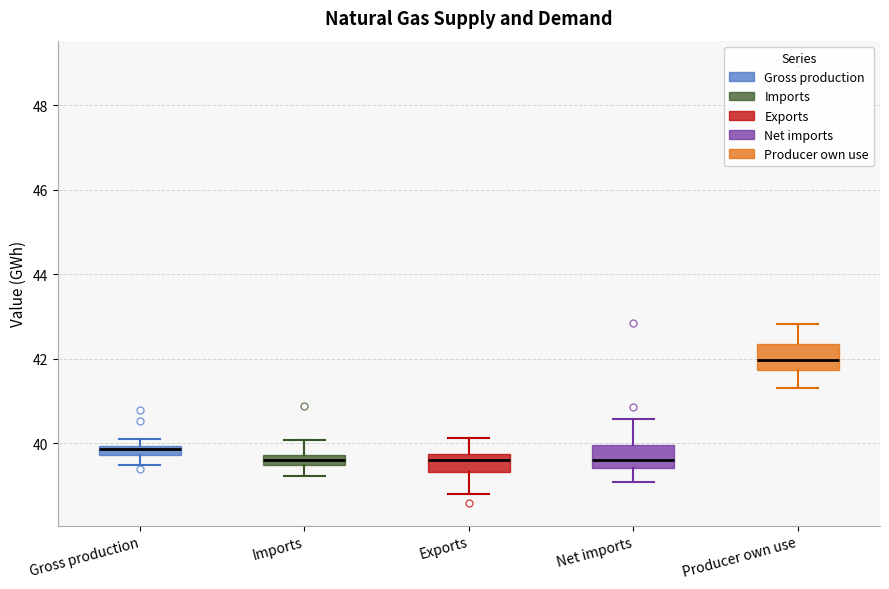

Where is the upper edge of the box for Exports on the y-axis? The values are not printed on the chart, so give them approximately, as read against the axis.

39.8